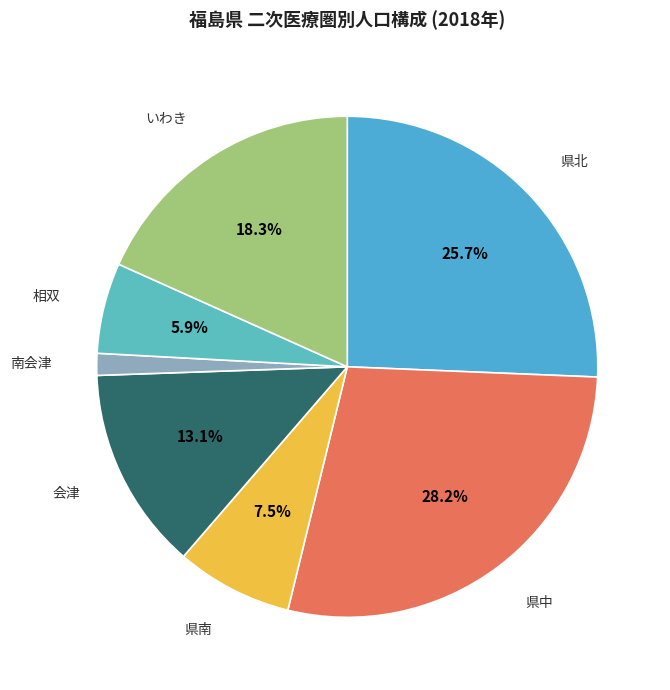

Which slice is the smallest?

南会津